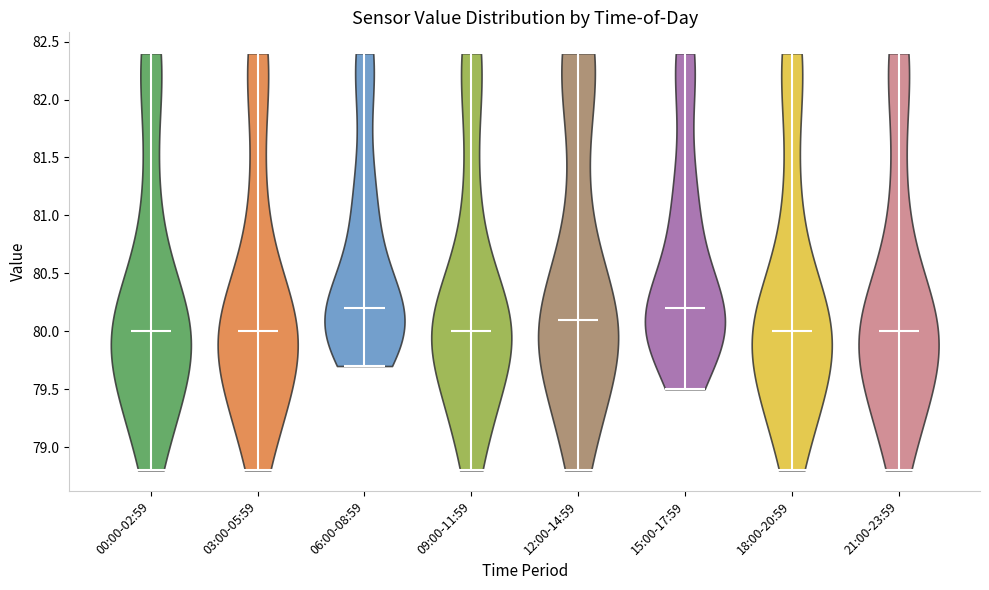

Reading left to right, read every violin against the y-axis: where its median line is, and the lowest and highest points it reaches. The values are not printed on the chart, so give them approximately, as read against the axis.

00:00-02:59: median line 80.0, lowest point 78.8, highest point 82.4
03:00-05:59: median line 80.0, lowest point 78.8, highest point 82.4
06:00-08:59: median line 80.2, lowest point 79.7, highest point 82.4
09:00-11:59: median line 80.0, lowest point 78.8, highest point 82.4
12:00-14:59: median line 80.1, lowest point 78.8, highest point 82.4
15:00-17:59: median line 80.2, lowest point 79.5, highest point 82.4
18:00-20:59: median line 80.0, lowest point 78.8, highest point 82.4
21:00-23:59: median line 80.0, lowest point 78.8, highest point 82.4